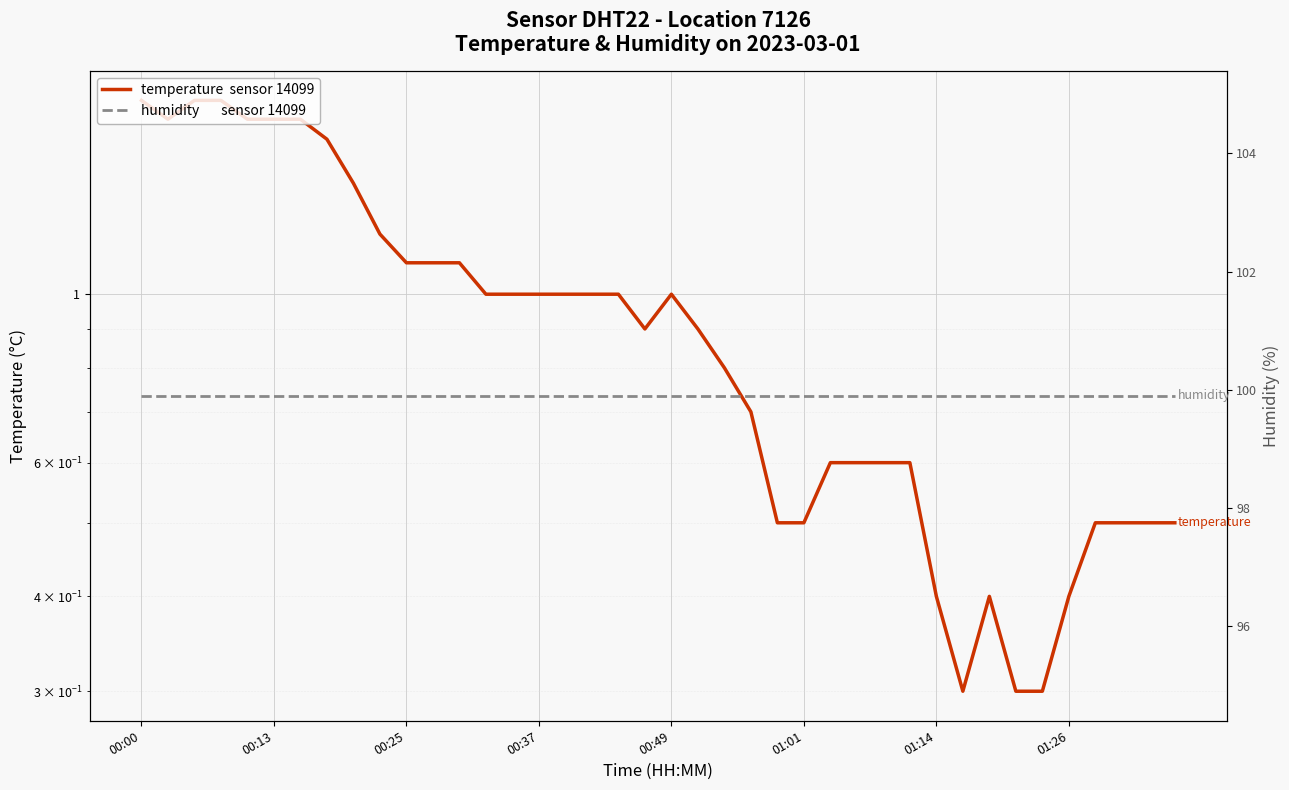

What is the sum of all temperature values?

37.5